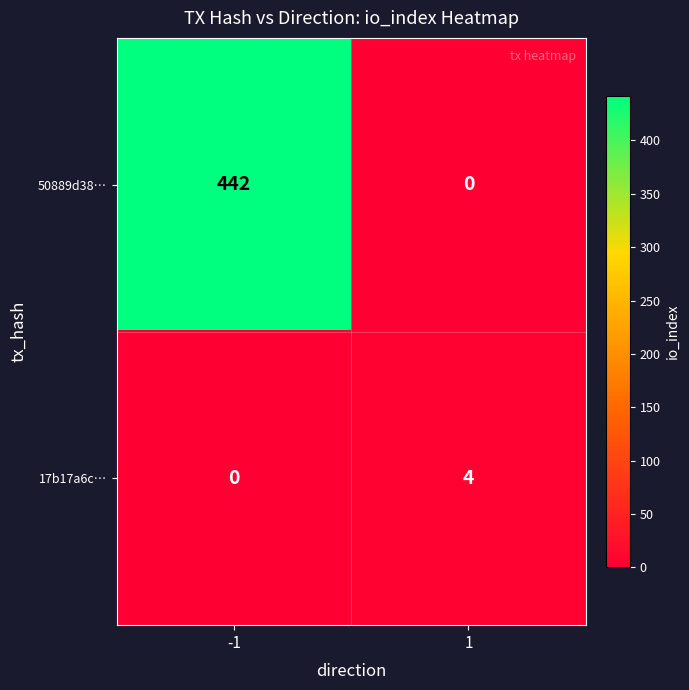

Read the 50889d38… value at -1.

442